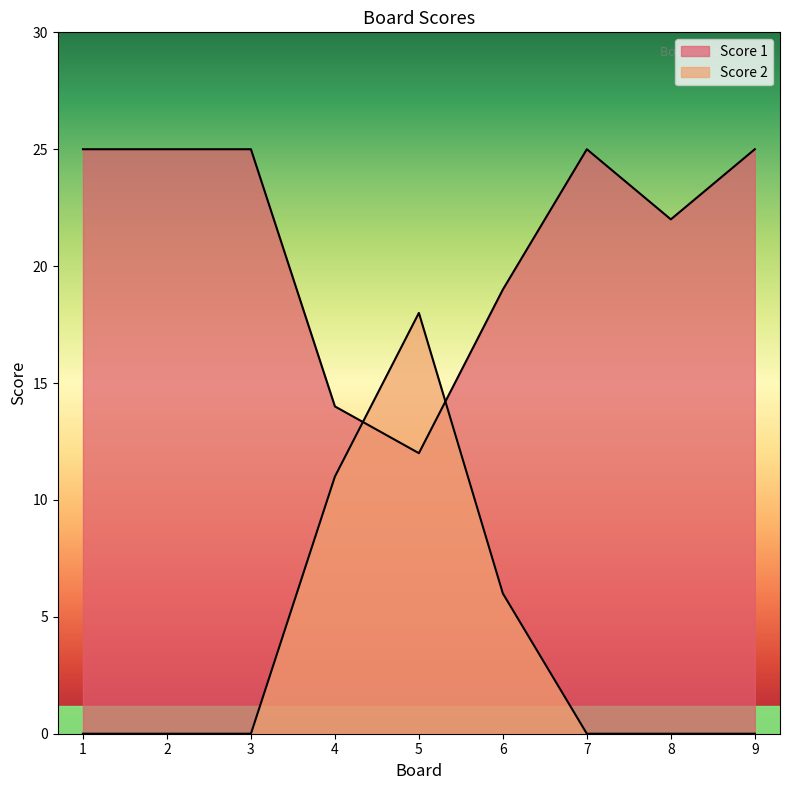

Is the value of Score 2 at 4 greater than the value of Score 1 at 7?

No